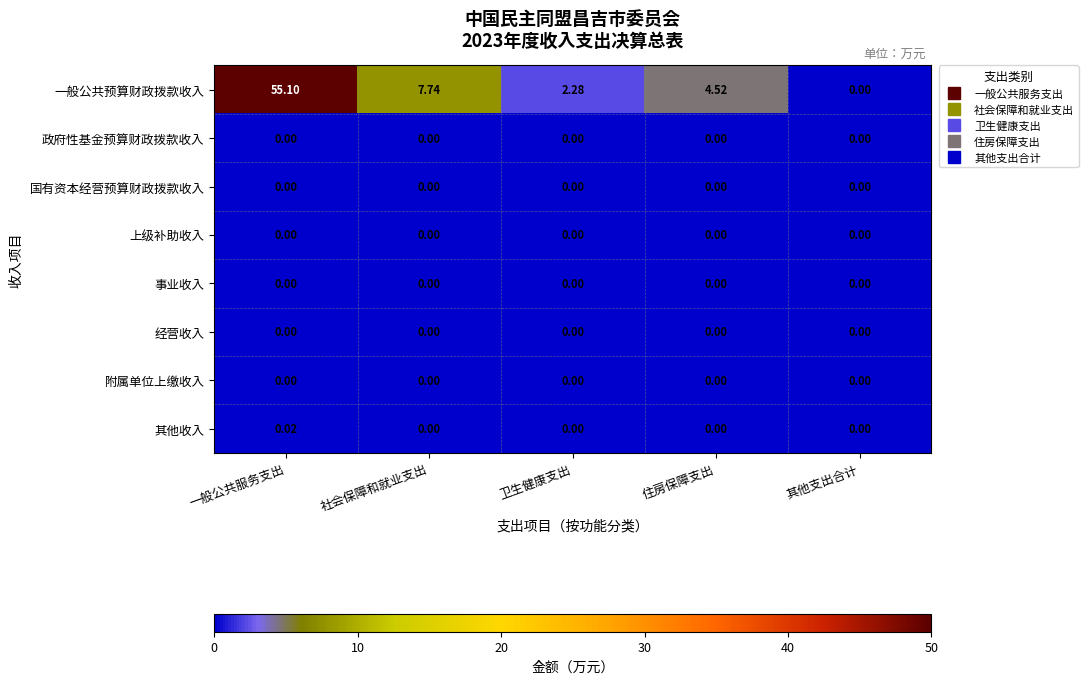

Which series changed the most between 卫生健康支出 and 其他支出合计?

一般公共预算财政拨款收入